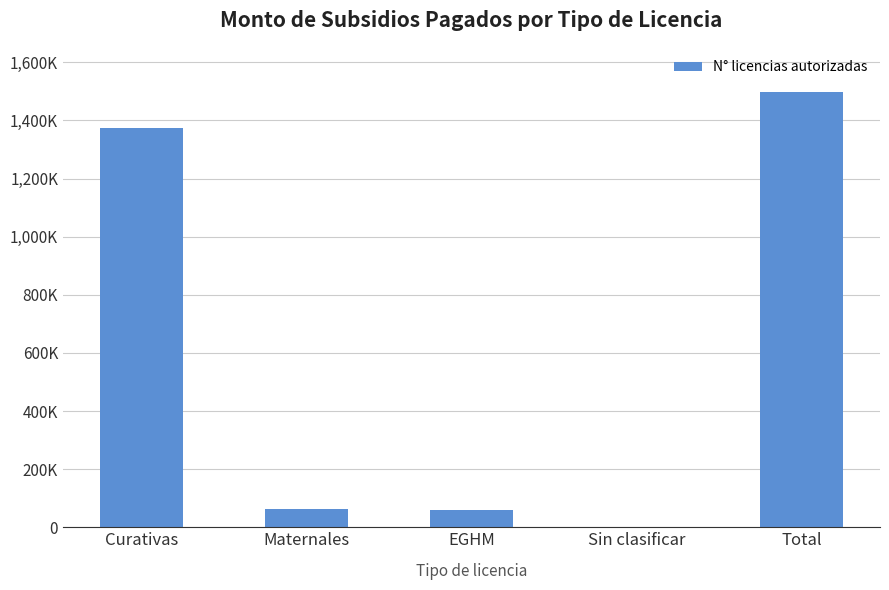

What is the label of the 2nd bar from the left?

Maternales